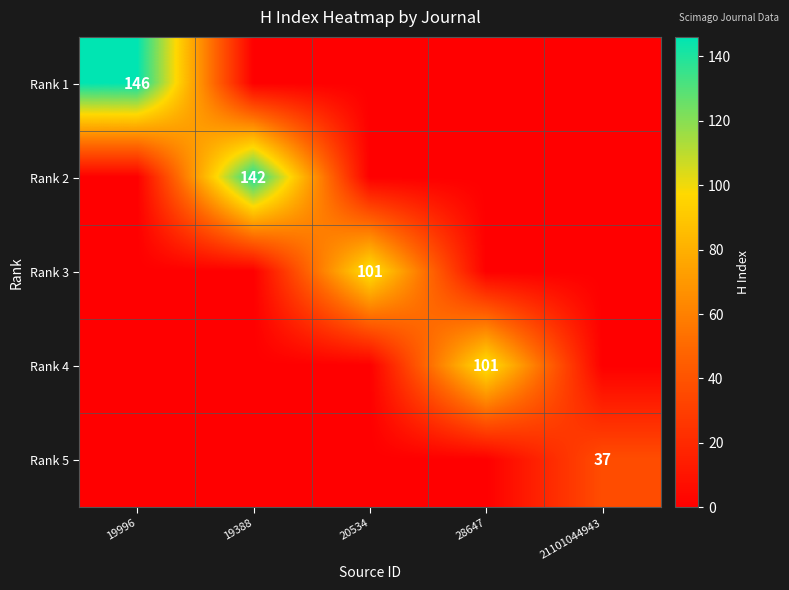

At how many categories does at least one series exceed 35?

5